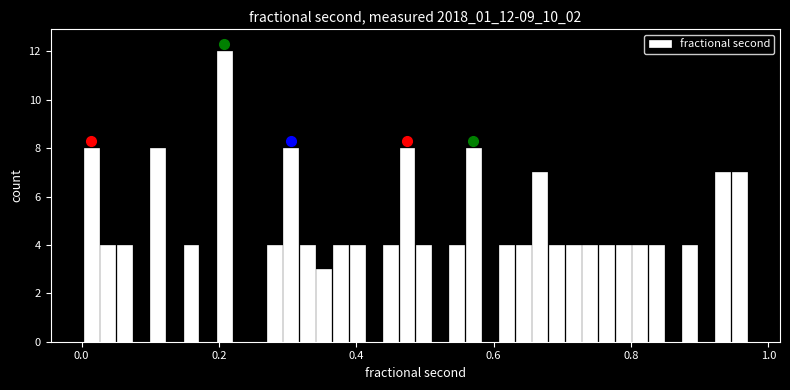

Read against the x-axis, roughly where is the centre of the tallest bar?

0.20